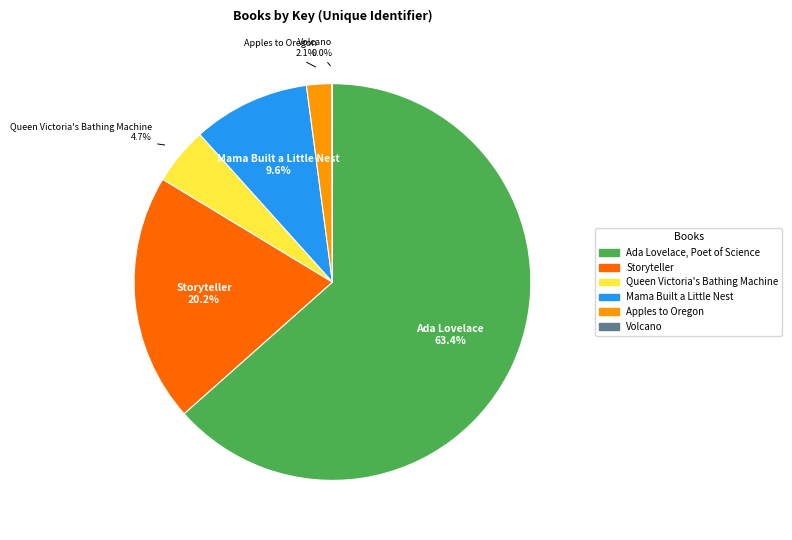

What percentage is NOT represented by Apples to Oregon?

97.9%